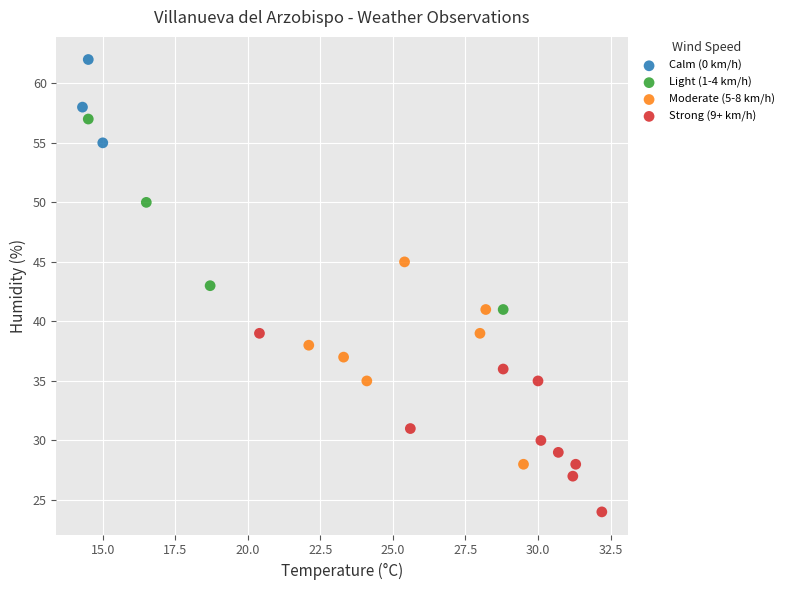

Which series reaches the minimum Y coordinate?

Strong (9+ km/h)